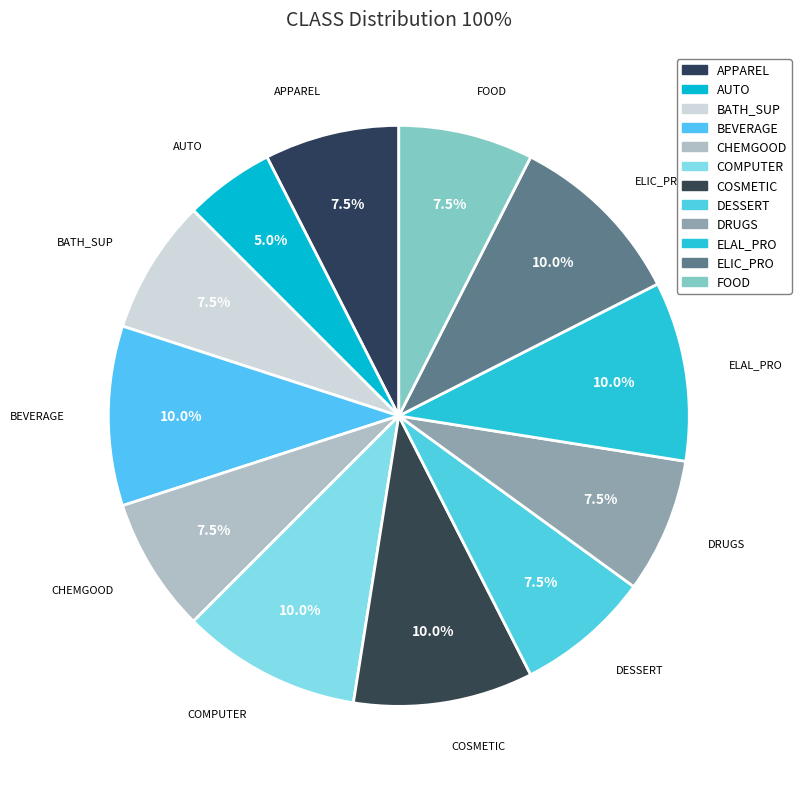

Count the number of slices in the pie.

12